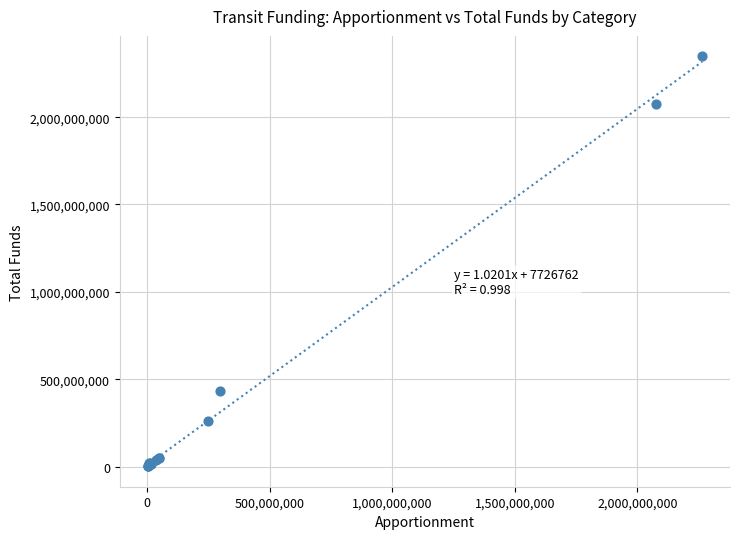

What Y value in the scatter plot is closest to 1174753364?

430829252